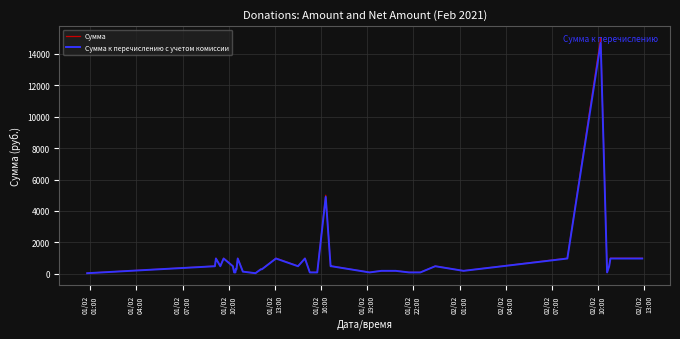

Which series has the widest spread of values?

Сумма